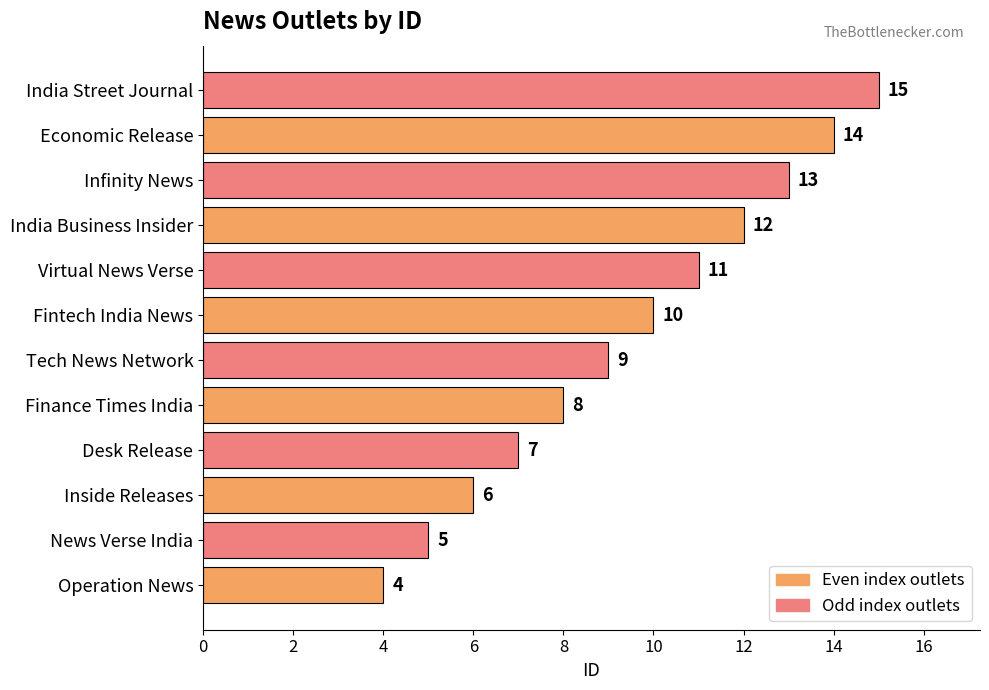

What is the approximate value at Virtual News Verse?

11